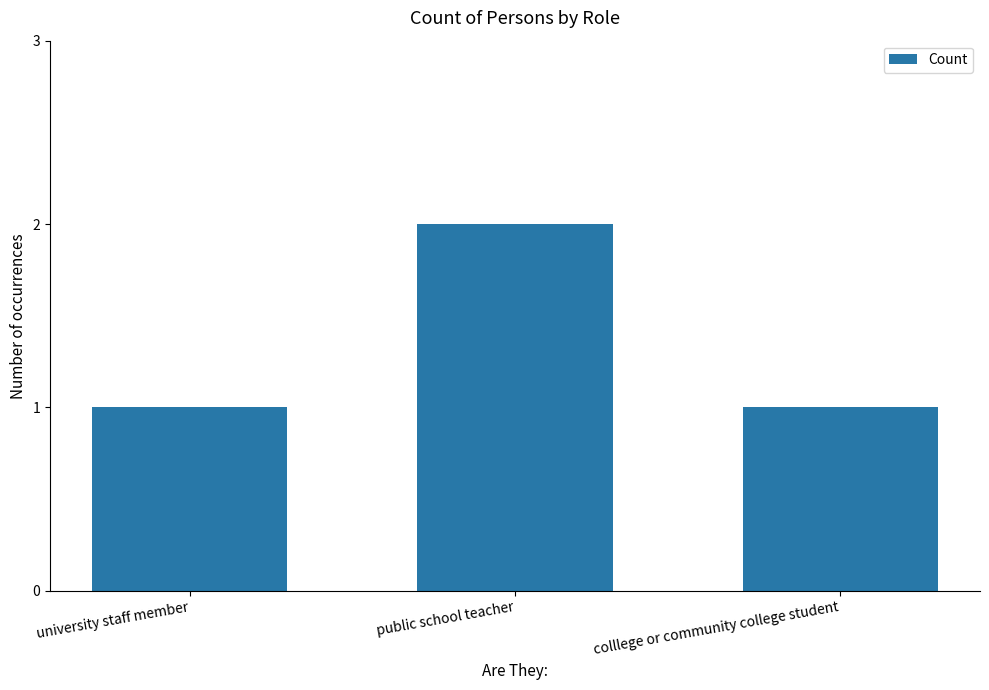

What is the value of the 3rd bar from the left?

1